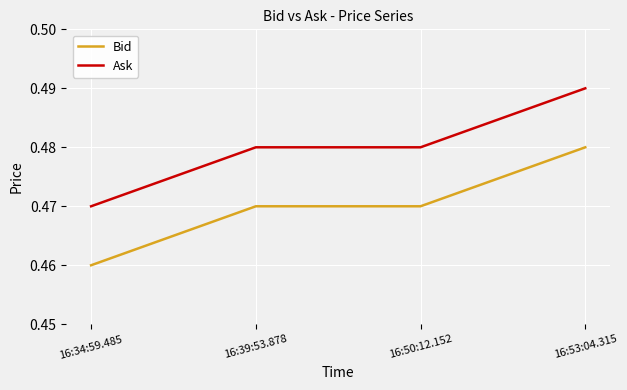

Is the value of Bid at 16:50:12.152 greater than the value of Ask at 16:53:04.315?

No